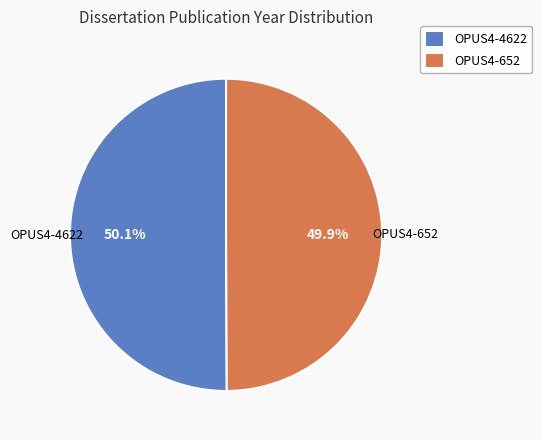

What is the ratio of the value at OPUS4-652 to the value at OPUS4-4622?

1.0